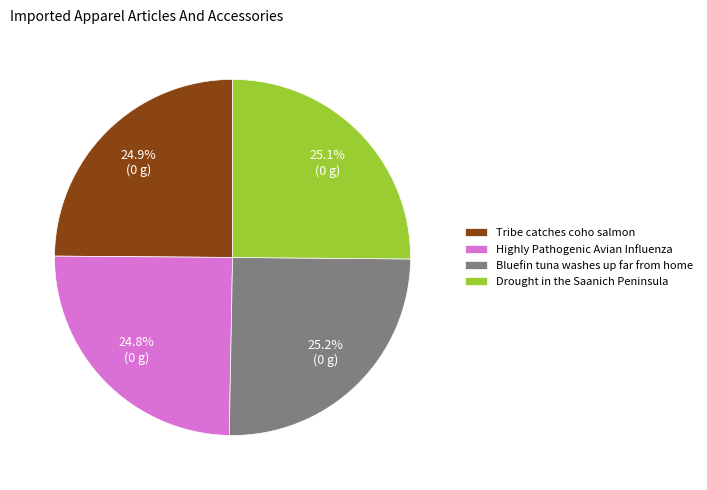

Combined, what portion of the pie is Tribe catches coho salmon and Highly Pathogenic Avian Influenza?

49.7%